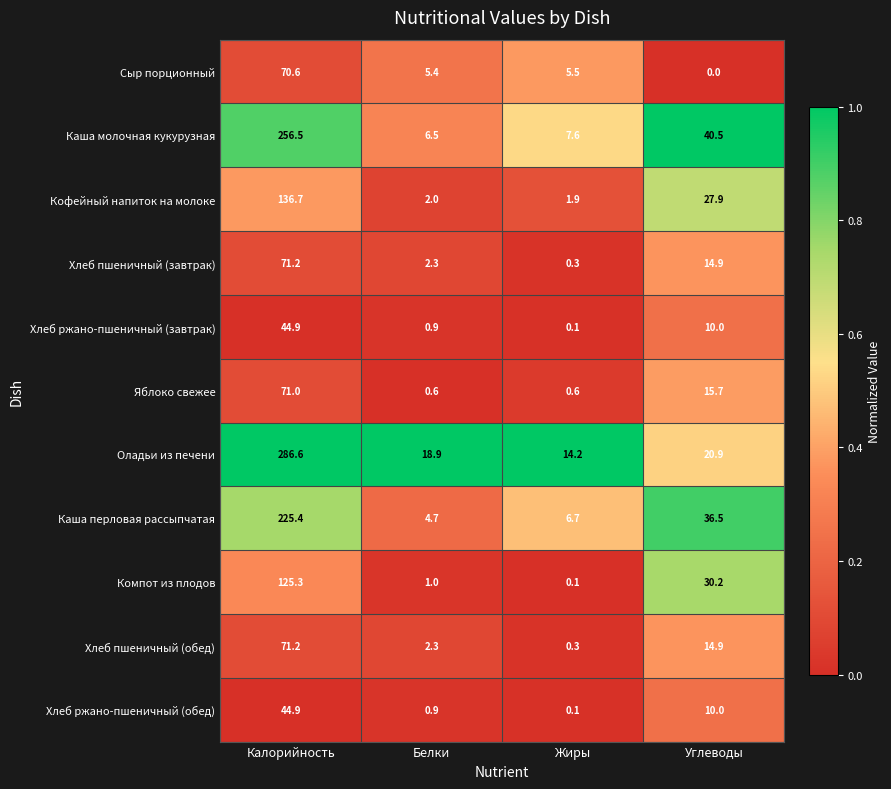

What is the sum of the Каша молочная кукурузная values at Белки and Жиры?

14.1